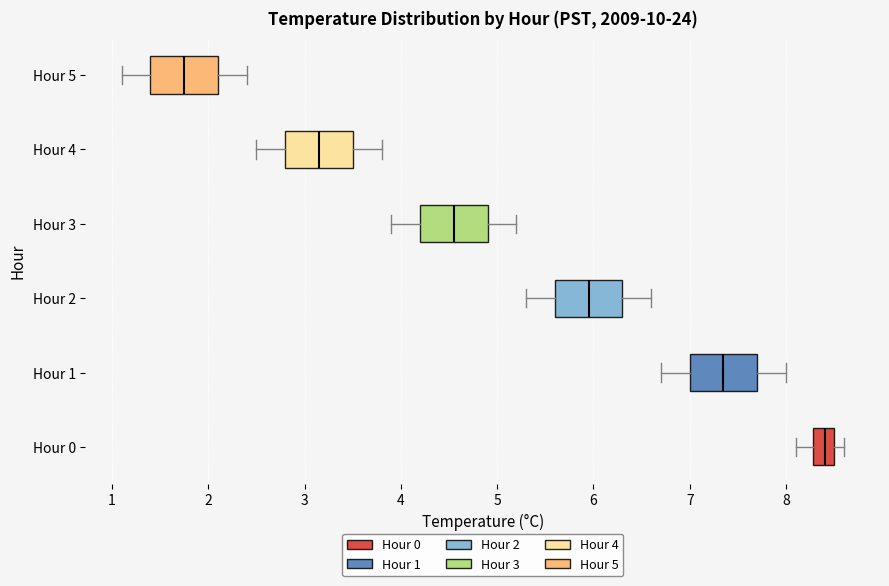

Reading bottom to top, read every box against the x-axis: the position of its median line, the range the box covers, and the ends of its whiskers. The values are not printed on the chart, so give them approximately, as read against the axis.

Hour 0: median 8.4, box 8.3 to 8.5, whiskers 8.1 to 8.6
Hour 1: median 7.4, box 7.0 to 7.7, whiskers 6.7 to 8.0
Hour 2: median 6.0, box 5.6 to 6.3, whiskers 5.3 to 6.6
Hour 3: median 4.6, box 4.2 to 4.9, whiskers 3.9 to 5.2
Hour 4: median 3.2, box 2.8 to 3.5, whiskers 2.5 to 3.8
Hour 5: median 1.8, box 1.4 to 2.1, whiskers 1.1 to 2.4